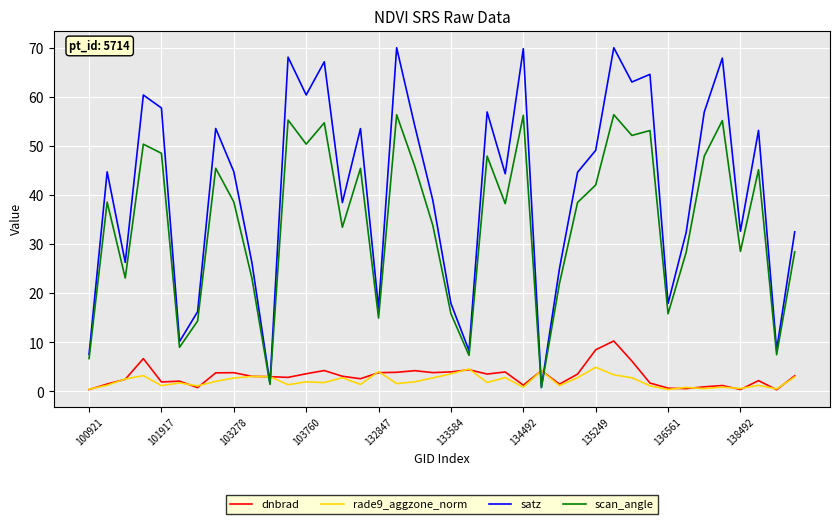

Which series has the widest spread of values?

satz